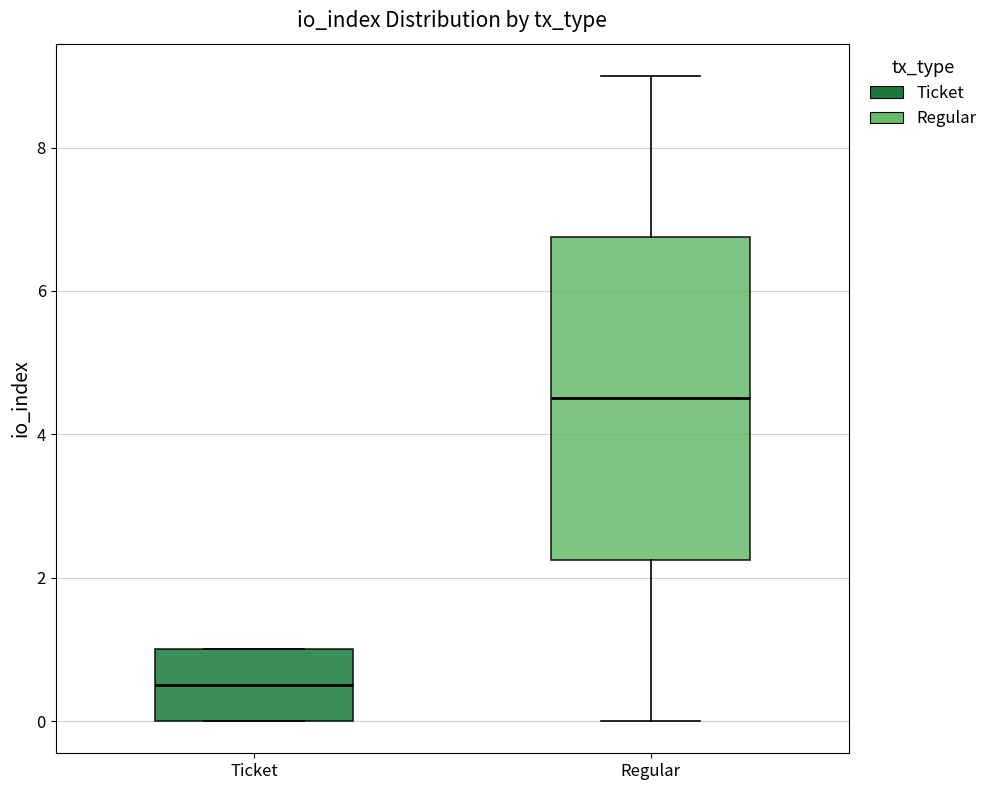

Where does the median line of the box for Ticket sit on the y-axis? The values are not printed on the chart, so give them approximately, as read against the axis.

0.6